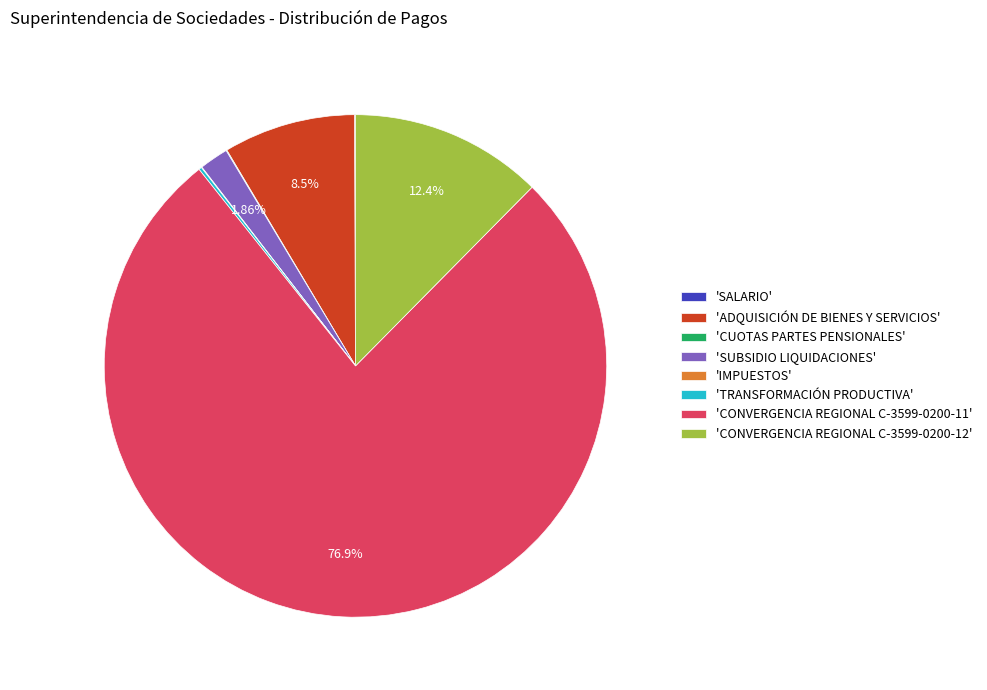

Which slice represents more than half of the pie?

'CONVERGENCIA REGIONAL C-3599-0200-11'